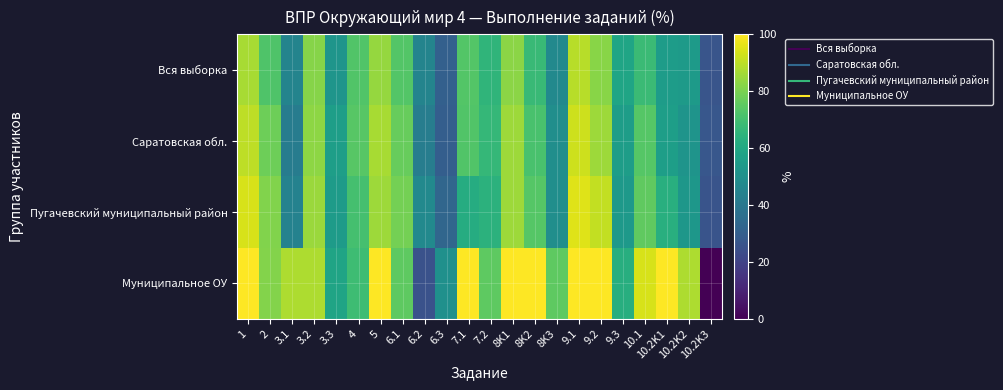

How many data points does each series have?

22